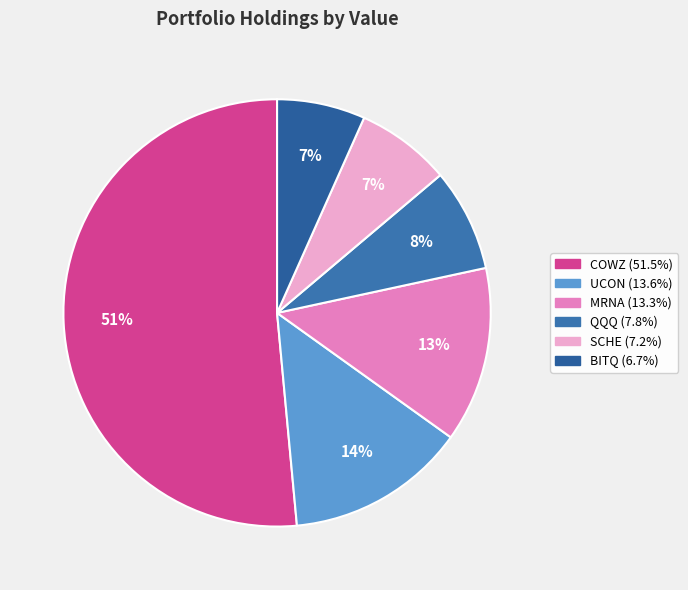

How many slices are in this pie chart?

6